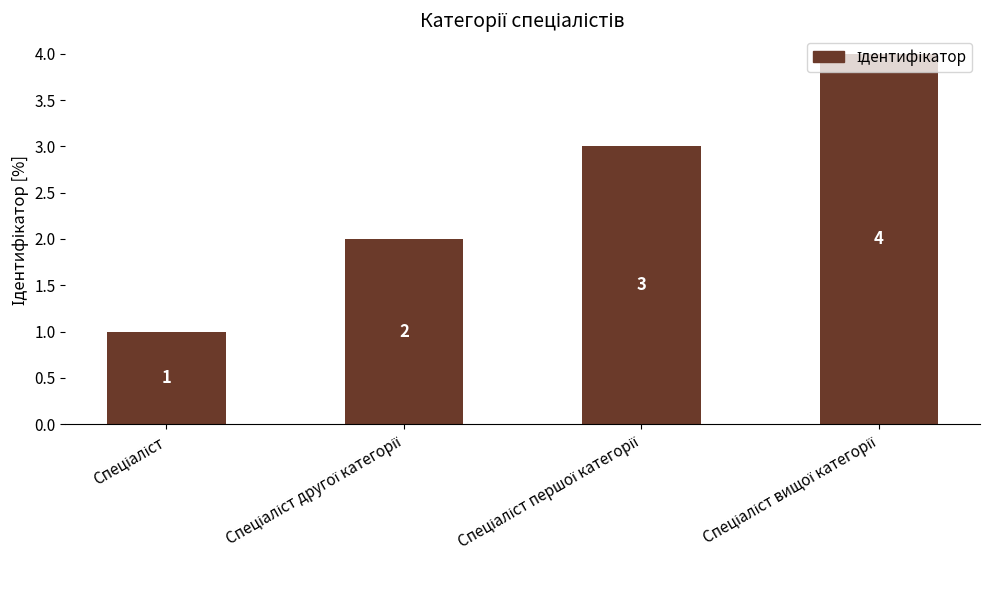

Count the values in the range 2 to 4.

3